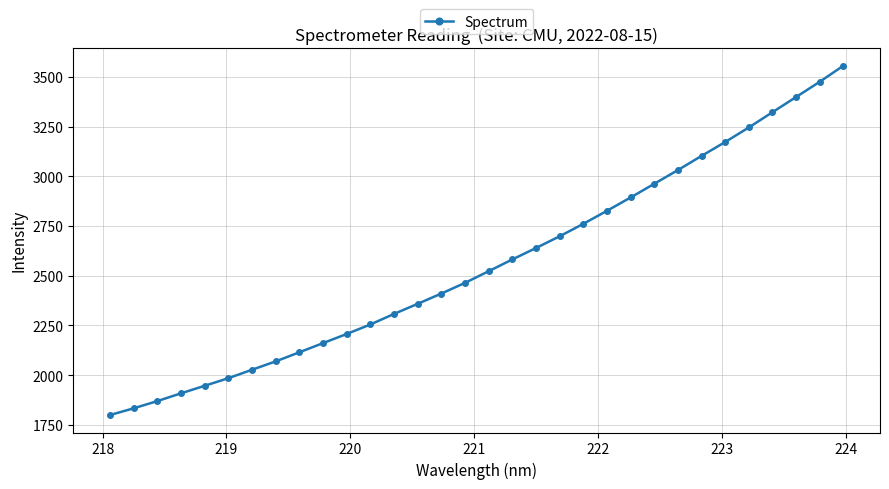

What is the greatest value displayed?

3556.9